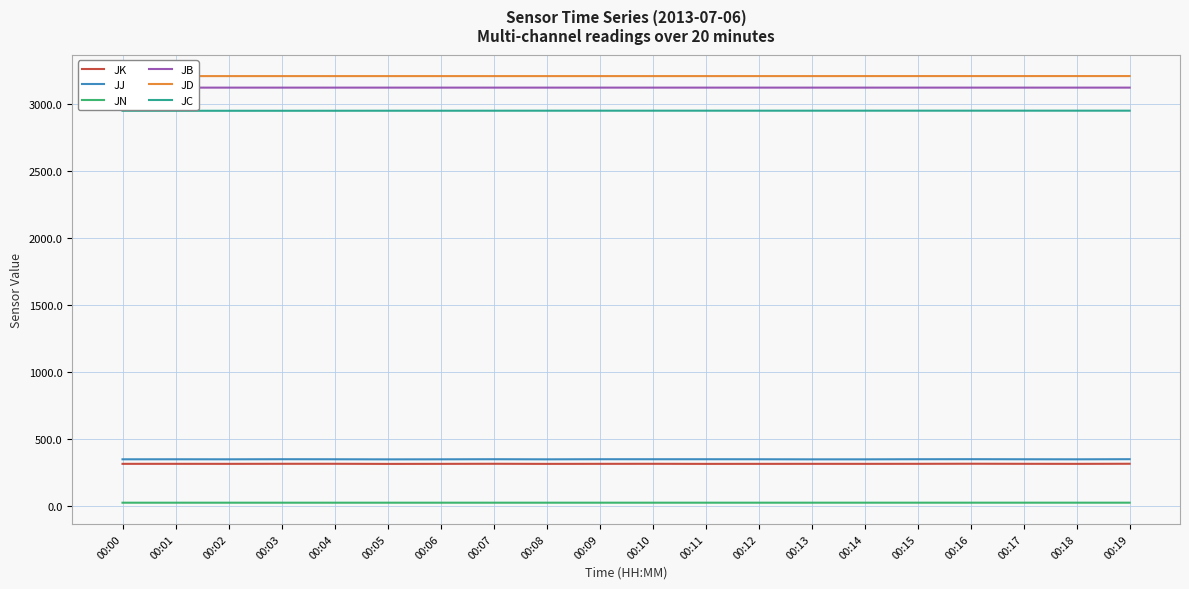

What is the minimum value for JC?

2950.1